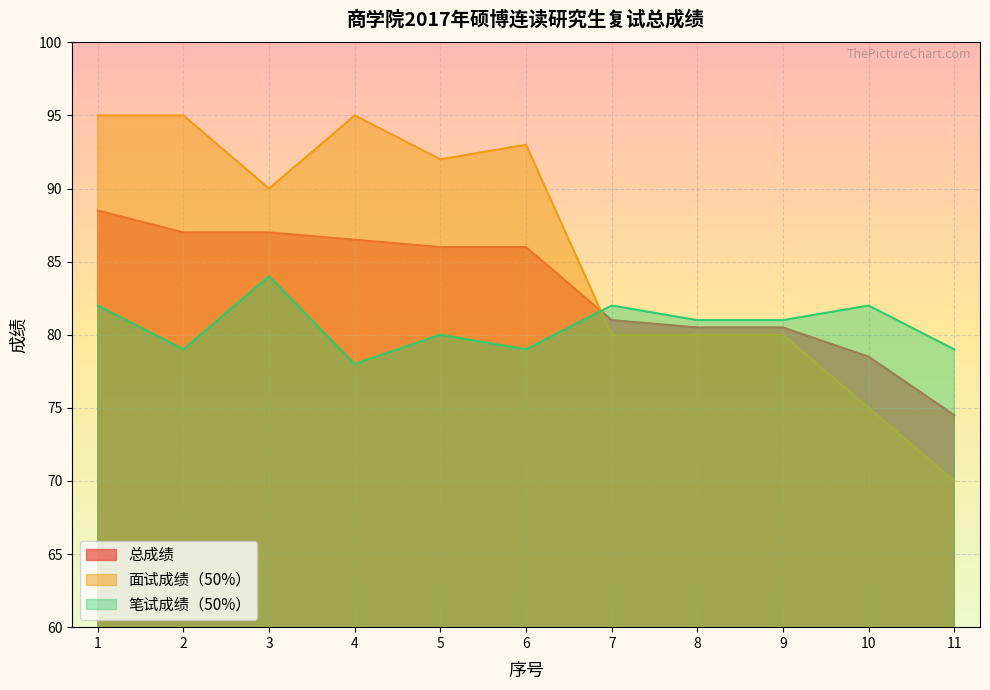

What is the sum of all 笔试成绩（50%） values?

887.0